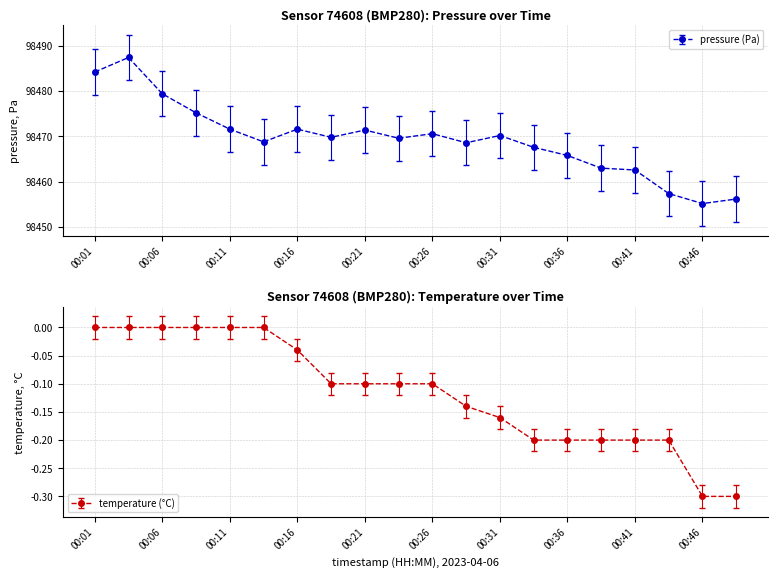

At which category does pressure reach its first local valley?

00:13